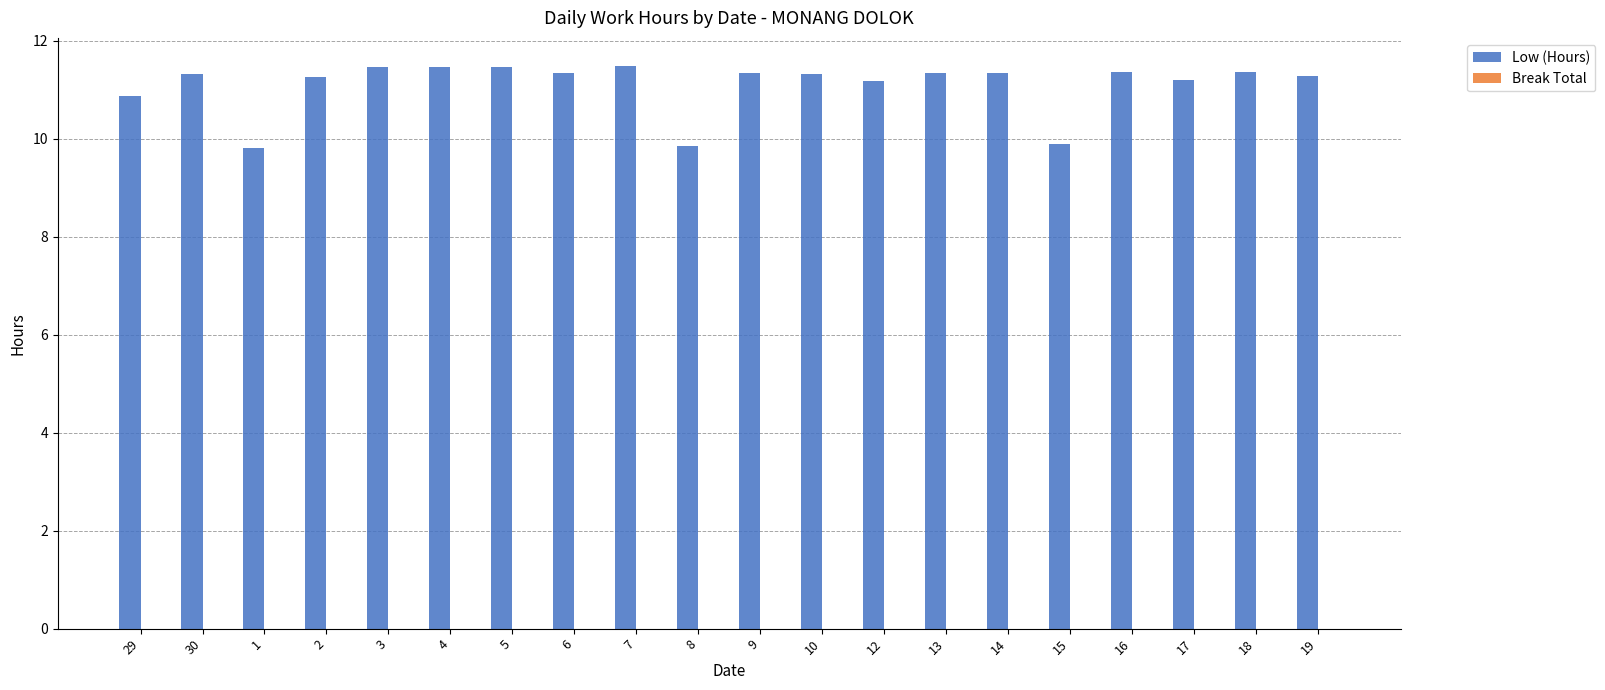

At which label does the data first exceed 11?

30